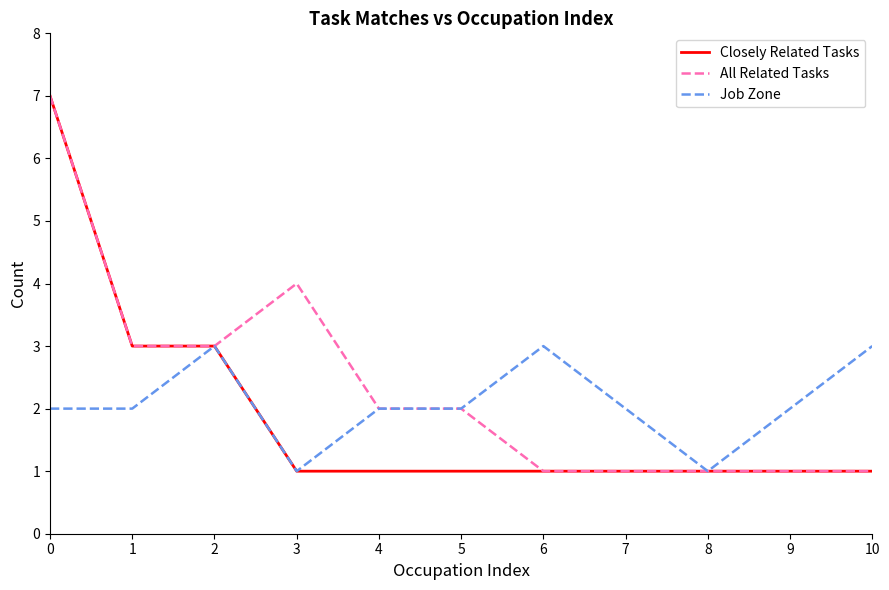

How many lines are shown in the chart?

3